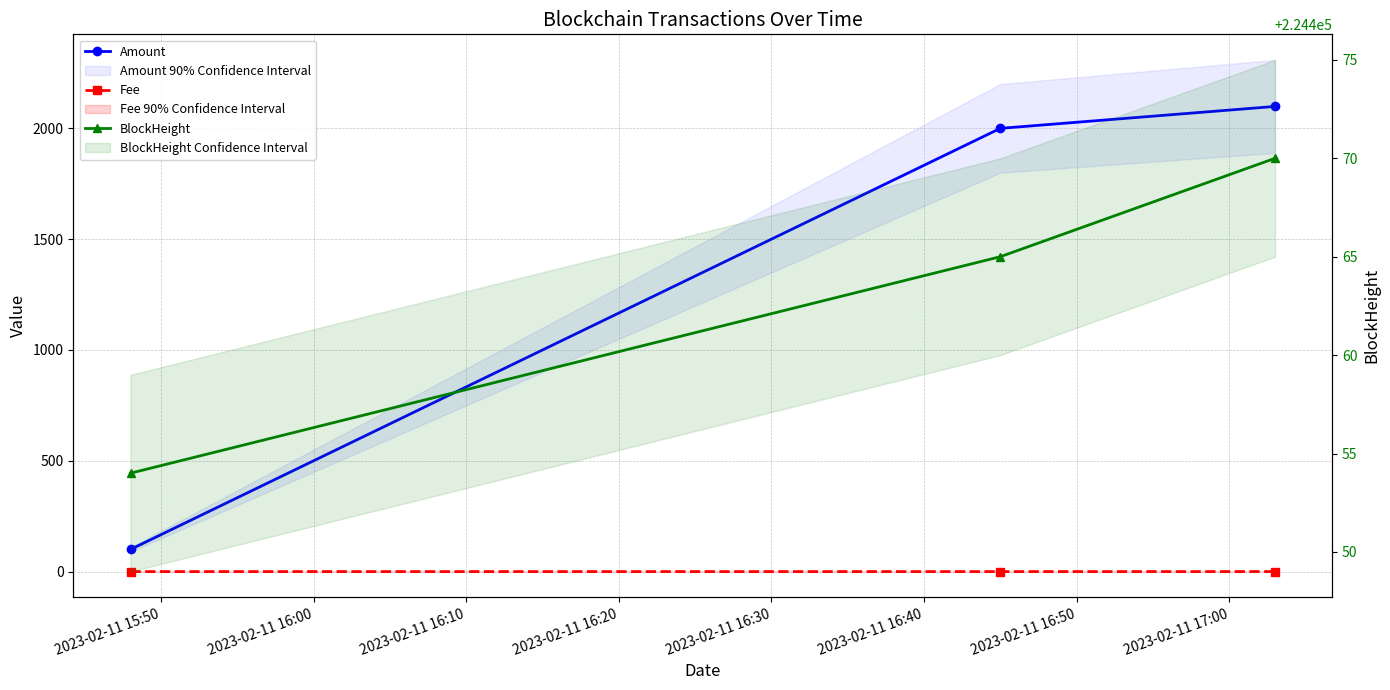

Which series has the largest total across all categories?

BlockHeight